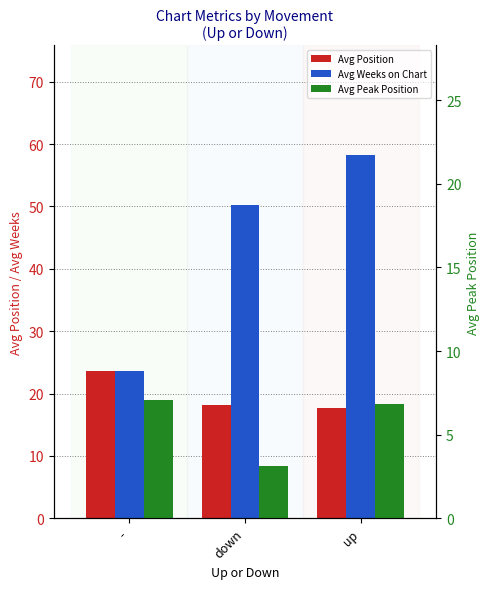

List the series in order of their peak value, lowest first.

Avg Peak Position, Avg Position, Avg Weeks on Chart